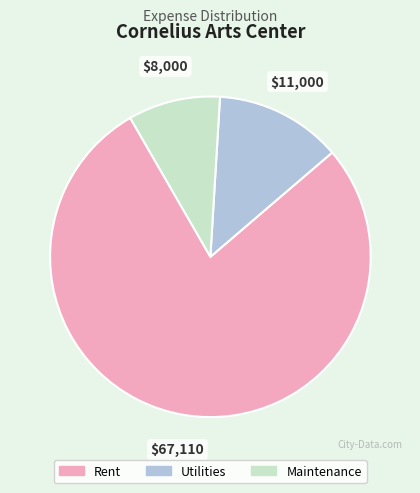

The Maintenance slice represents 20% of the pie. True or false?

False